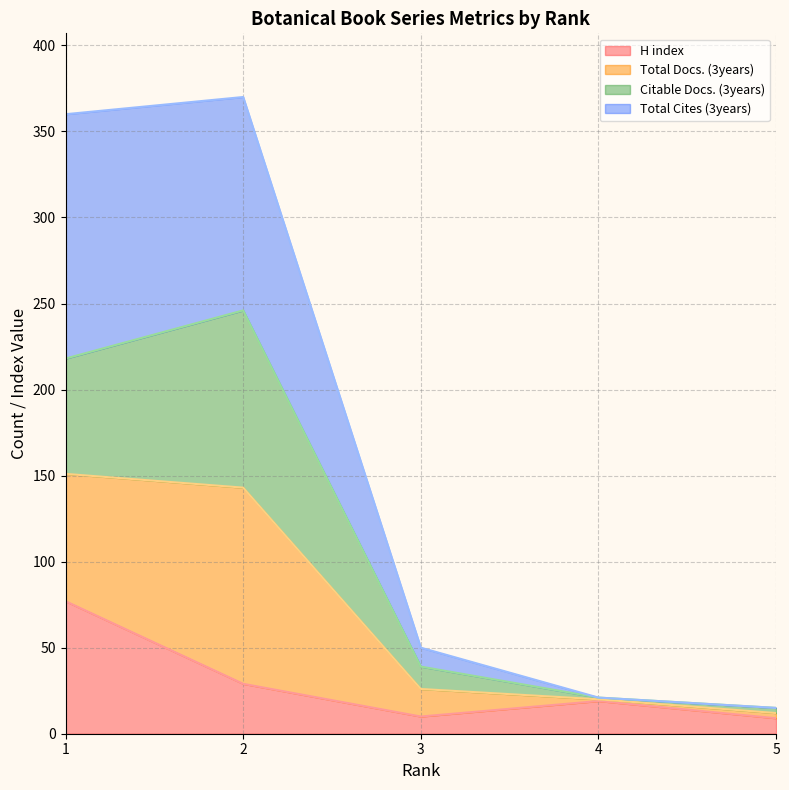

Does the chart have visible grid lines?

Yes